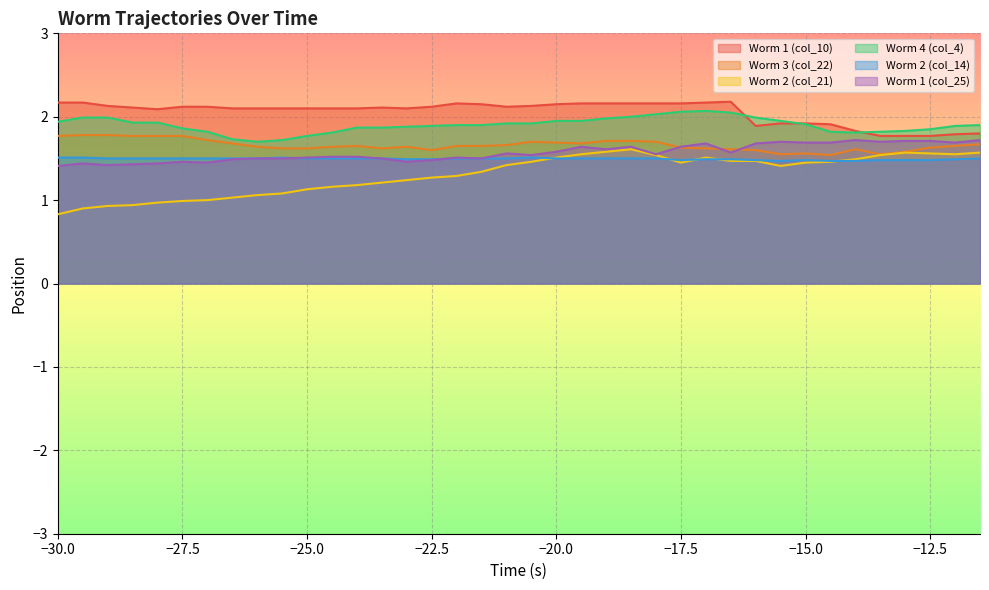

Does the chart display data point markers on the line(s)?

No